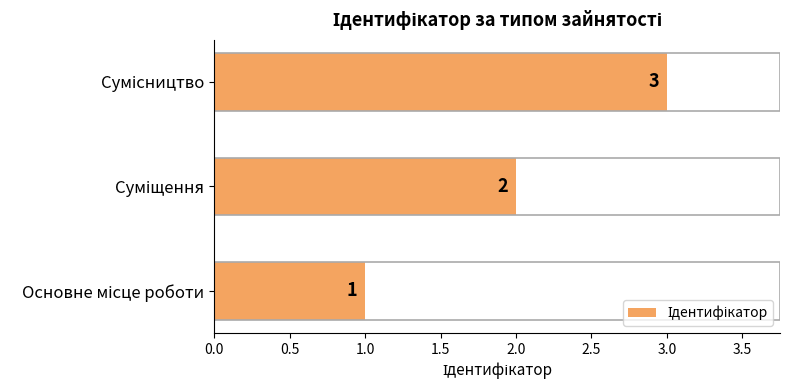

What is the sum of all values?

6